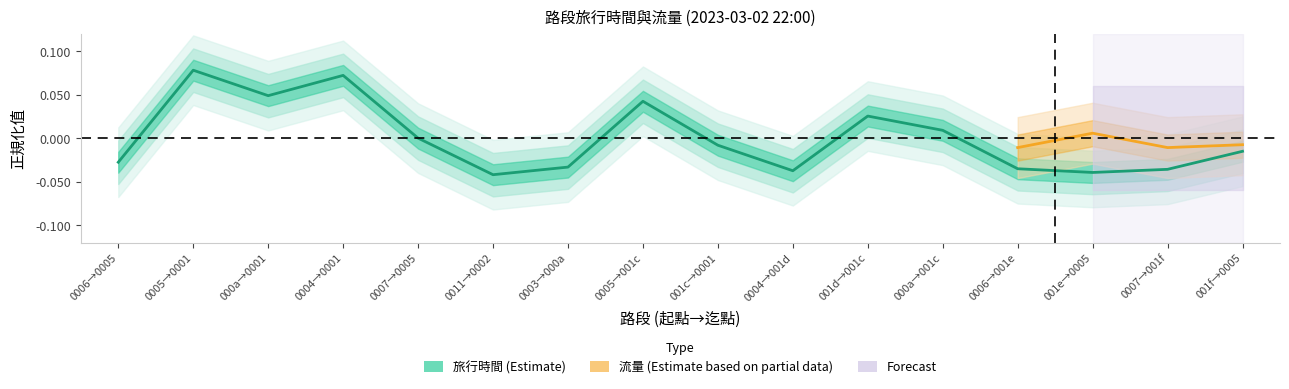

How many data points are less than 0?

10